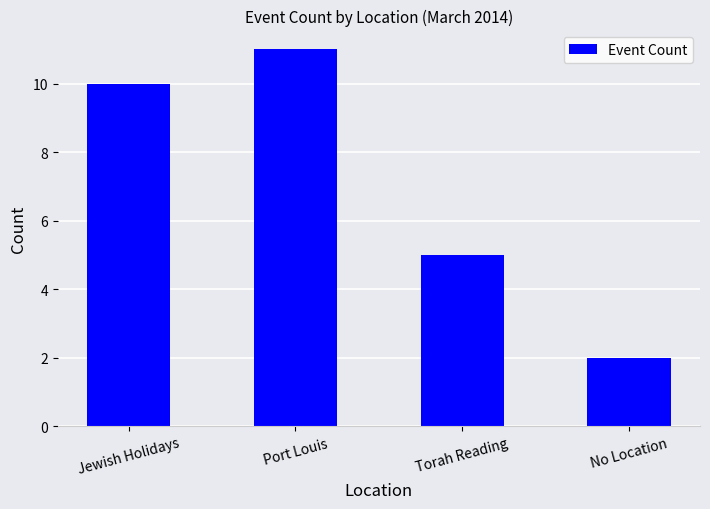

Reading left to right, extract all data points from this chart.

Jewish Holidays=10	Port Louis=11	Torah Reading=5	No Location=2